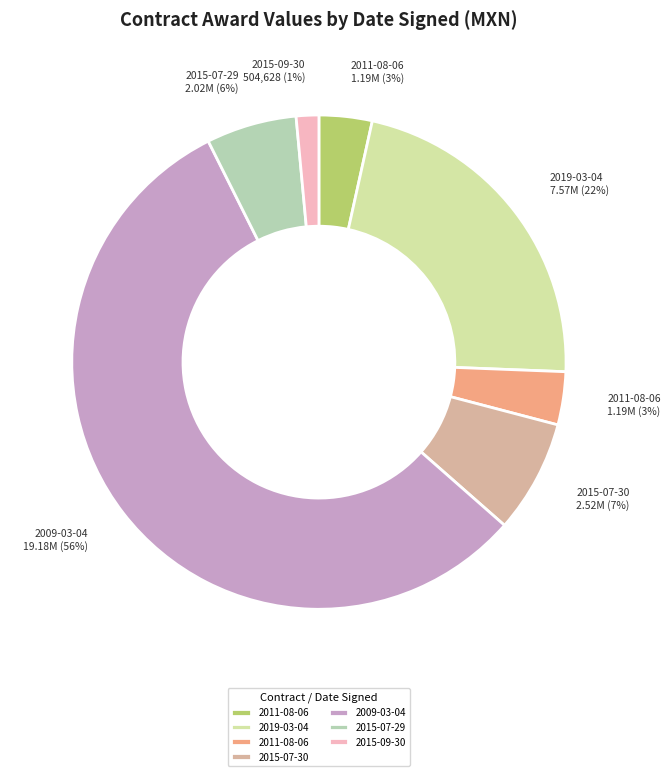

How many segments does this pie chart have?

7